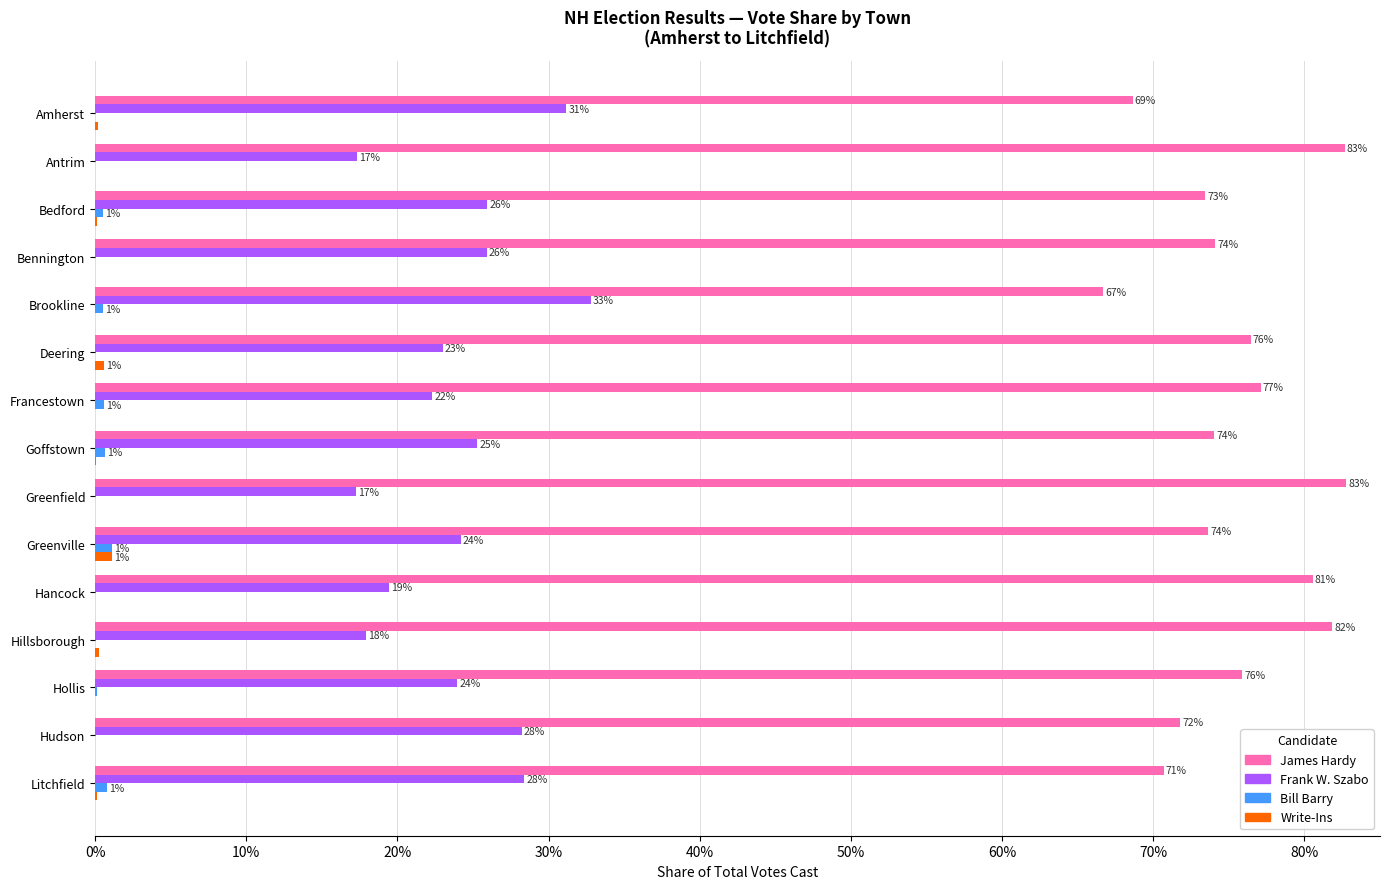

What is the greatest value displayed?

82.7